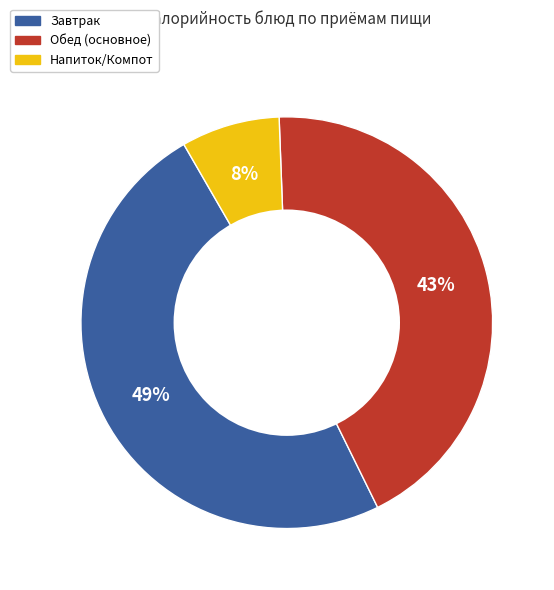

What is the ratio of the value at Обед (основное) to the value at Завтрак?

0.9